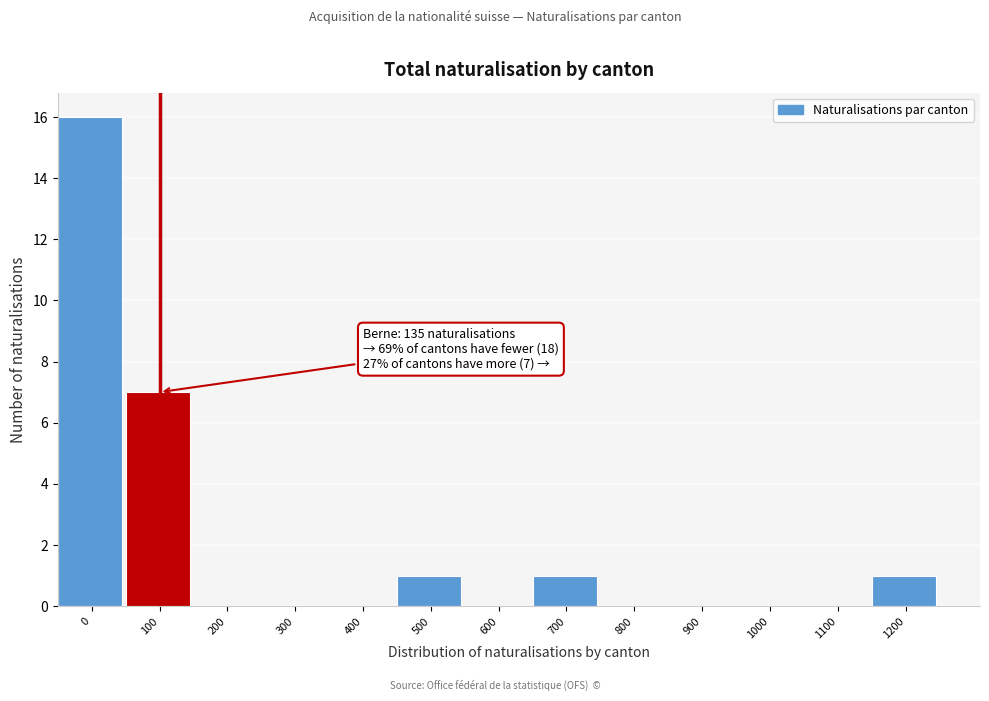

Reading right to left, list all the values displayed in this chart.

1200=1	1100=0	1000=0	900=0	800=0	700=1	600=0	500=1	400=0	300=0	200=0	100=7	0=16